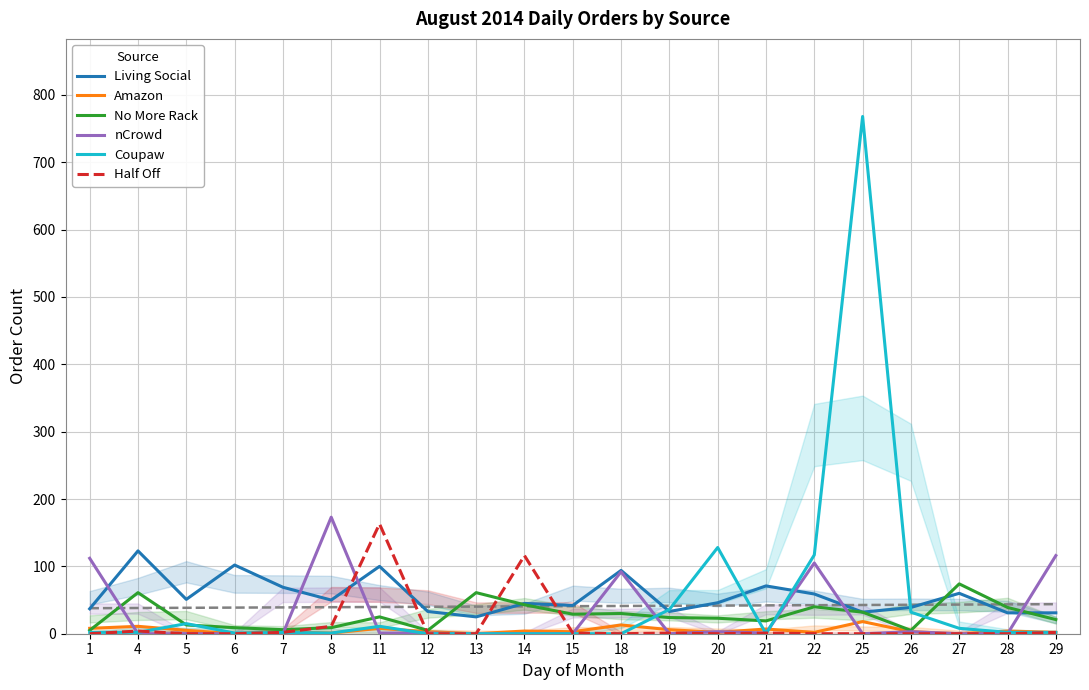

Where is Coupaw nearest to the value 384?

20